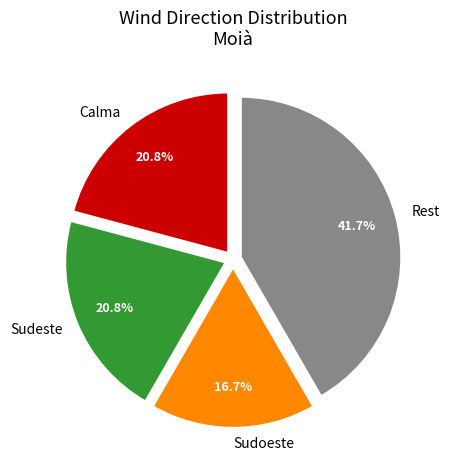

Is it true that Calma is 5% of the pie?

False